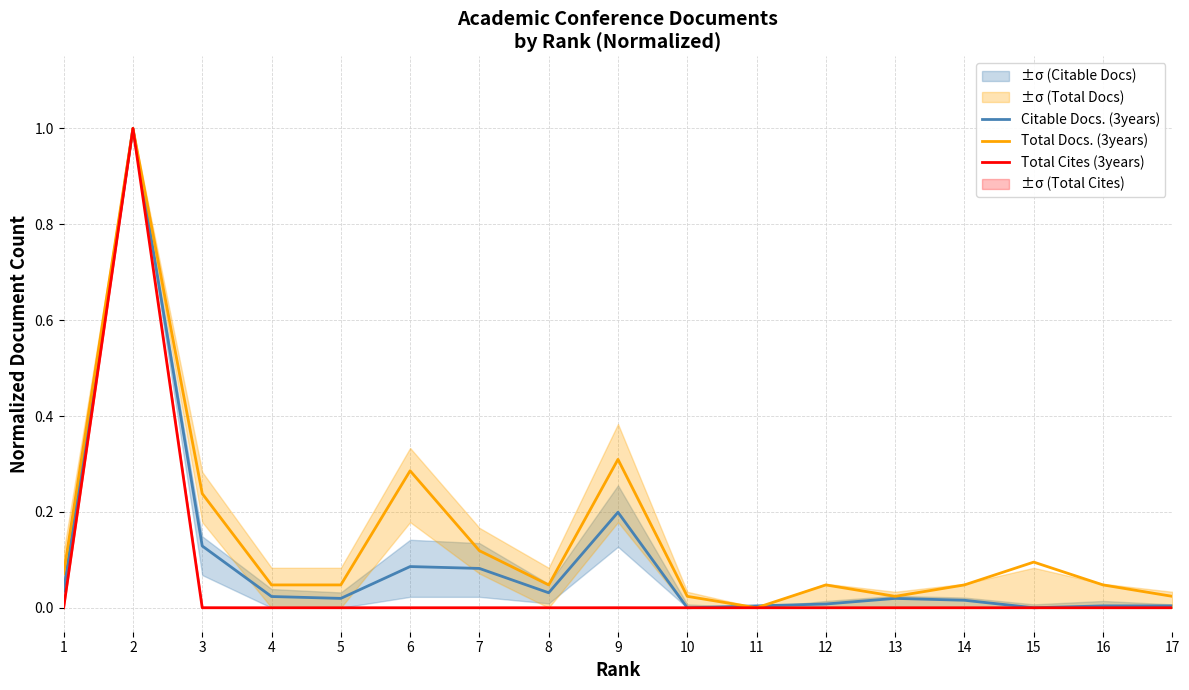

At how many categories does at least one series exceed 0?

17